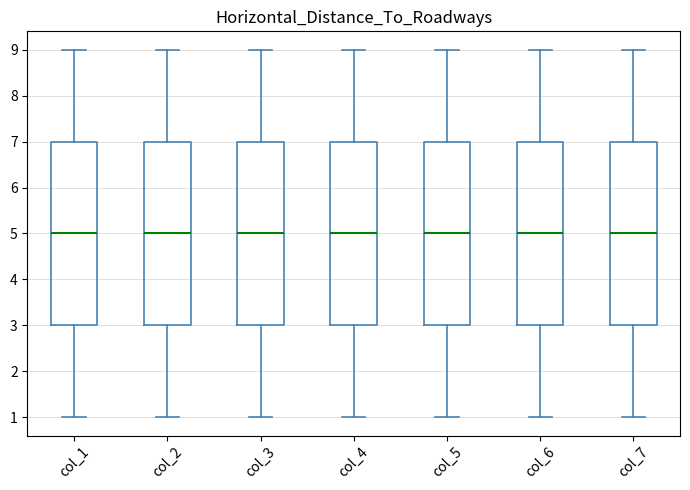

Where is the lower edge of the box for col_6 on the y-axis? The values are not printed on the chart, so give them approximately, as read against the axis.

3